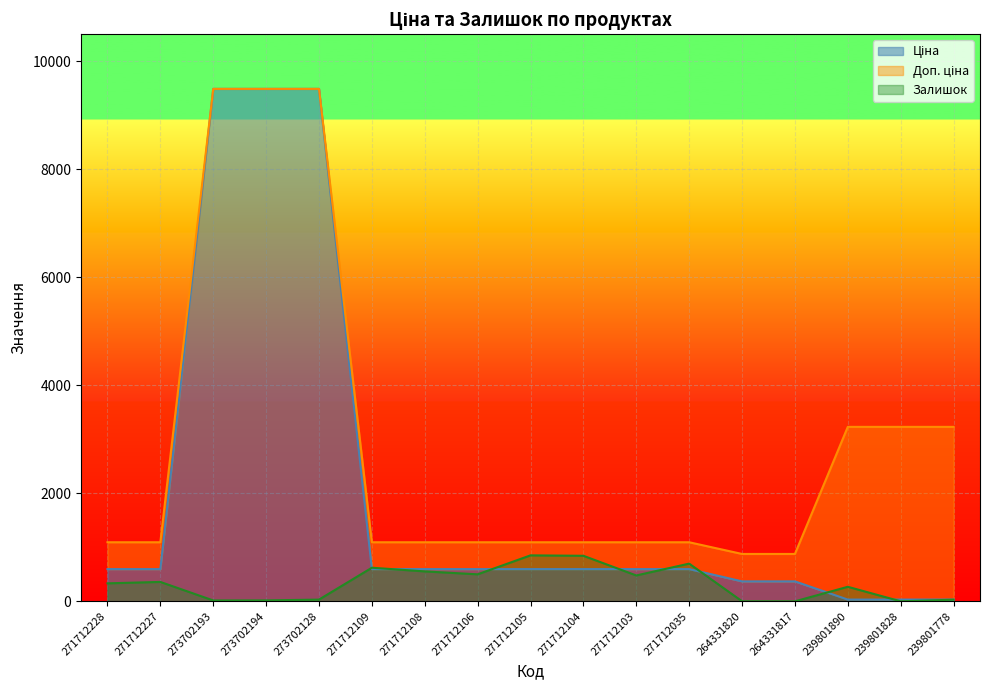

Is it true that Залишок equals 265.5 at 271712109?

False